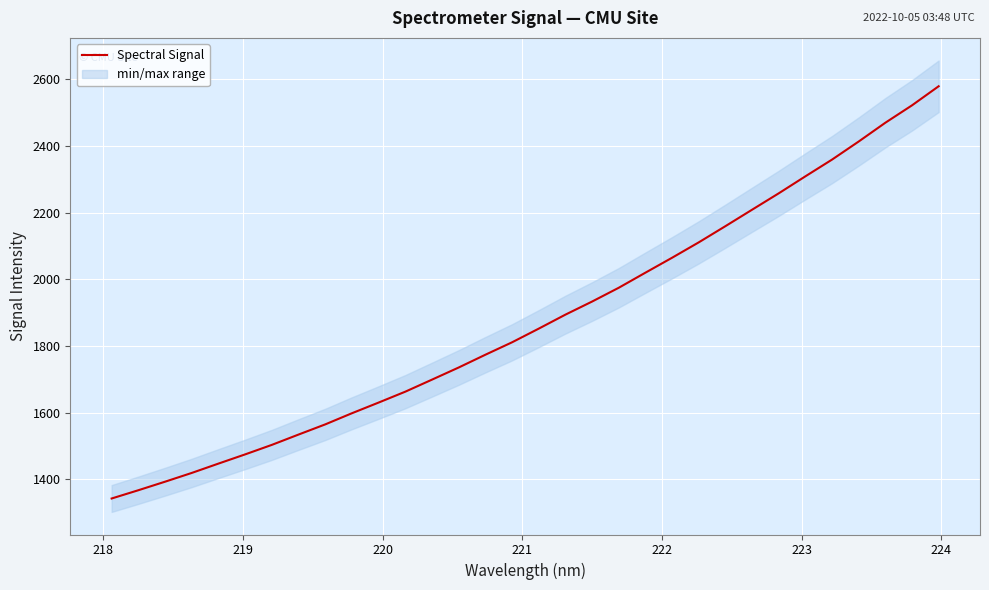

What is the lowest value of the Spectral Signal series?

1342.8